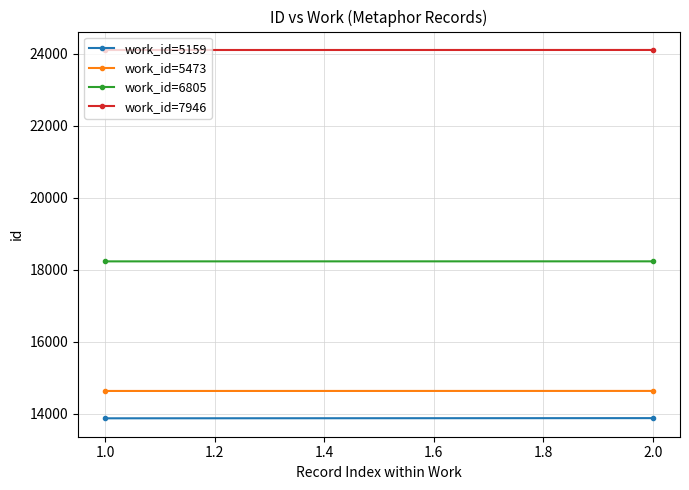

At how many categories does at least one series exceed 18620?

2